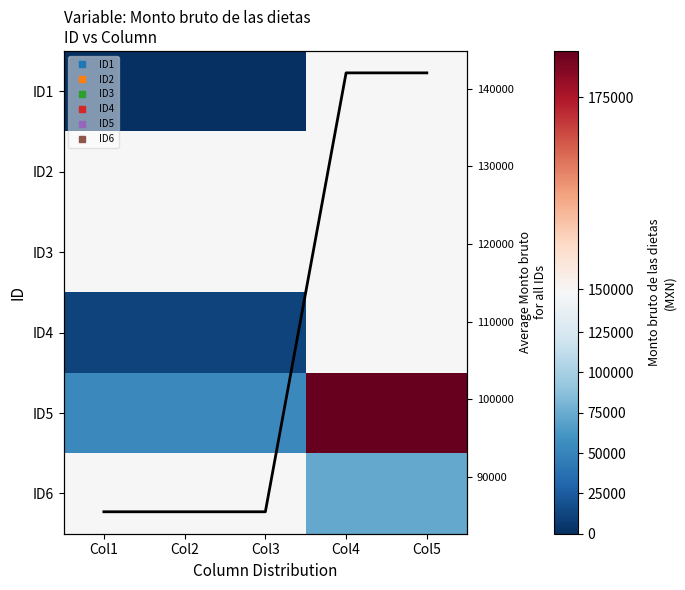

At which category does the chart reach its minimum across all series?

Col1